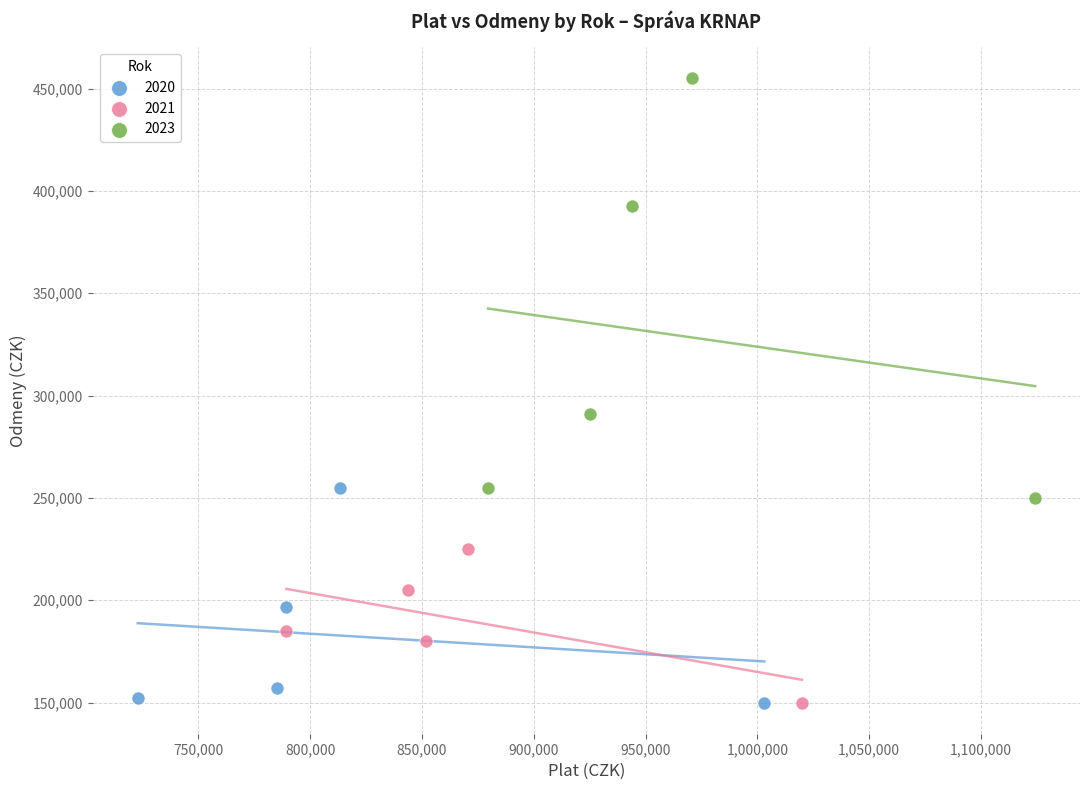

Which series reaches the maximum Y coordinate?

2023